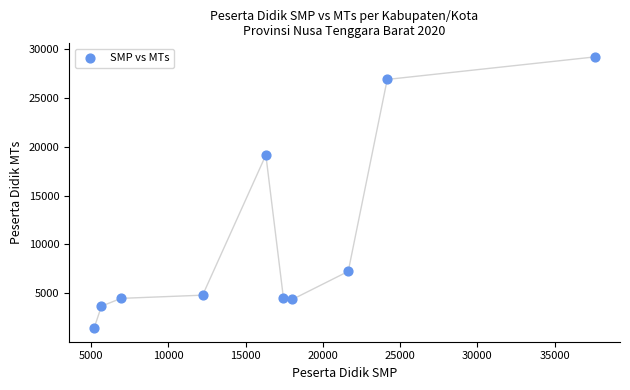

What is the range of X values (max minus min)?

32429